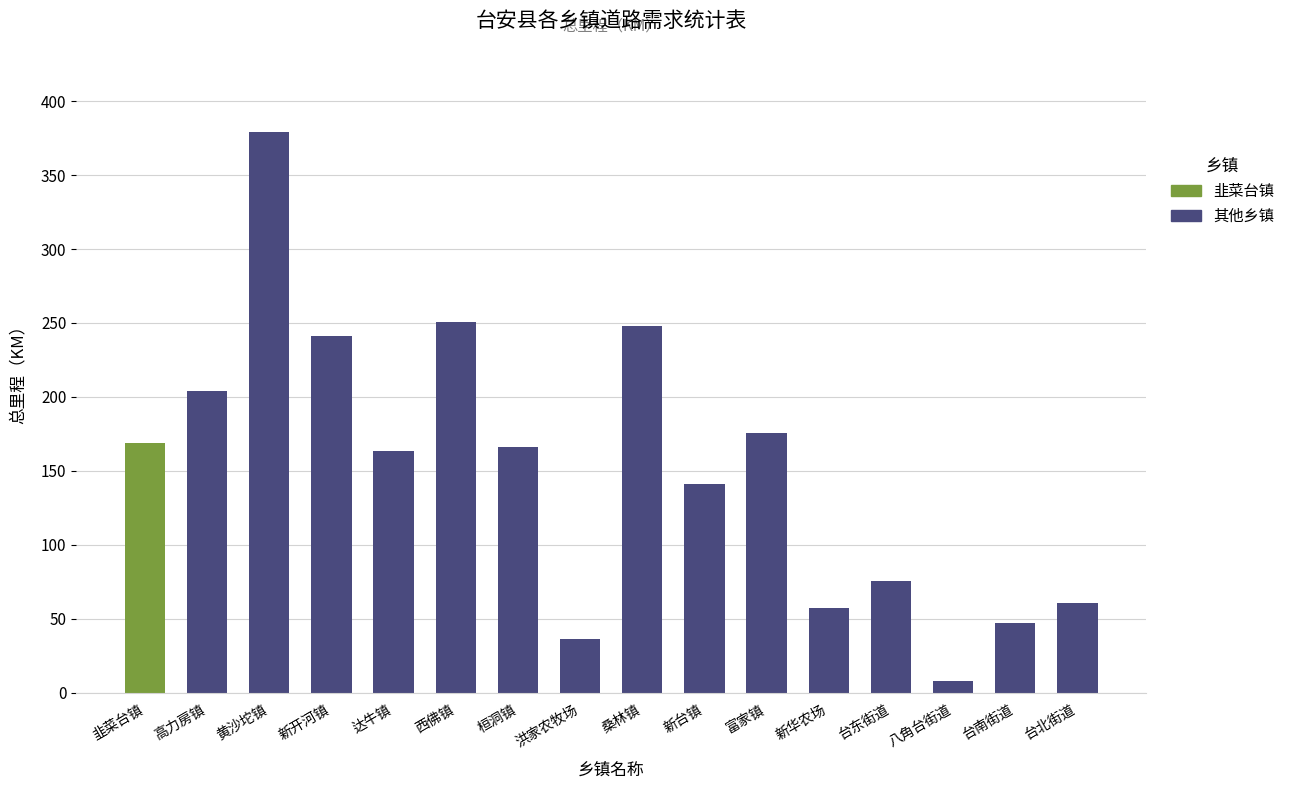

Read the value at 黄沙坨镇.

379.2